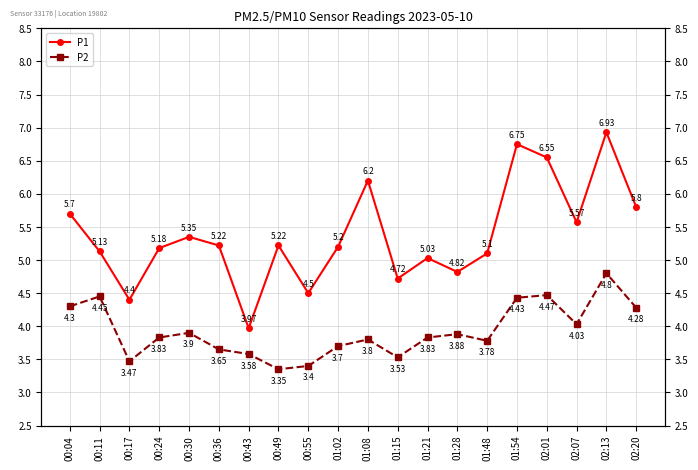

At which category does P1 reach its first local peak?

00:30